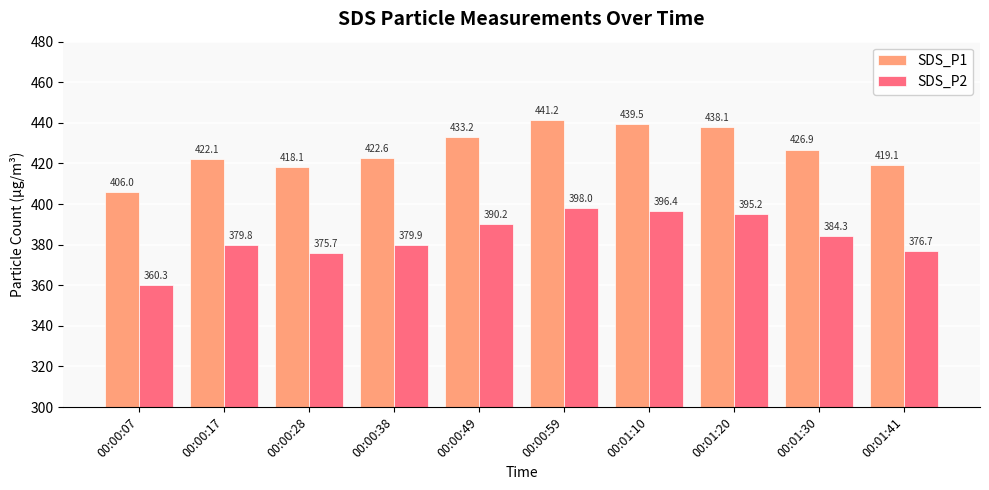

True or false: SDS_P1 has a value of 292.8 at 00:00:38.

False